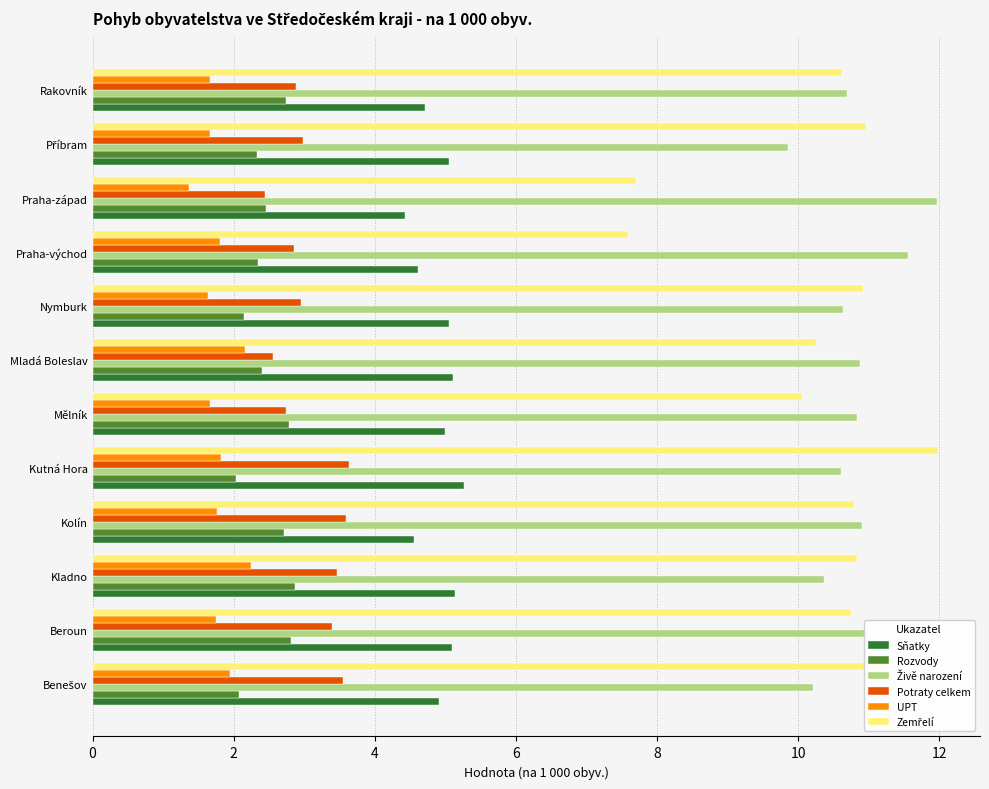

What is the sum of all Potraty celkem values?

37.0